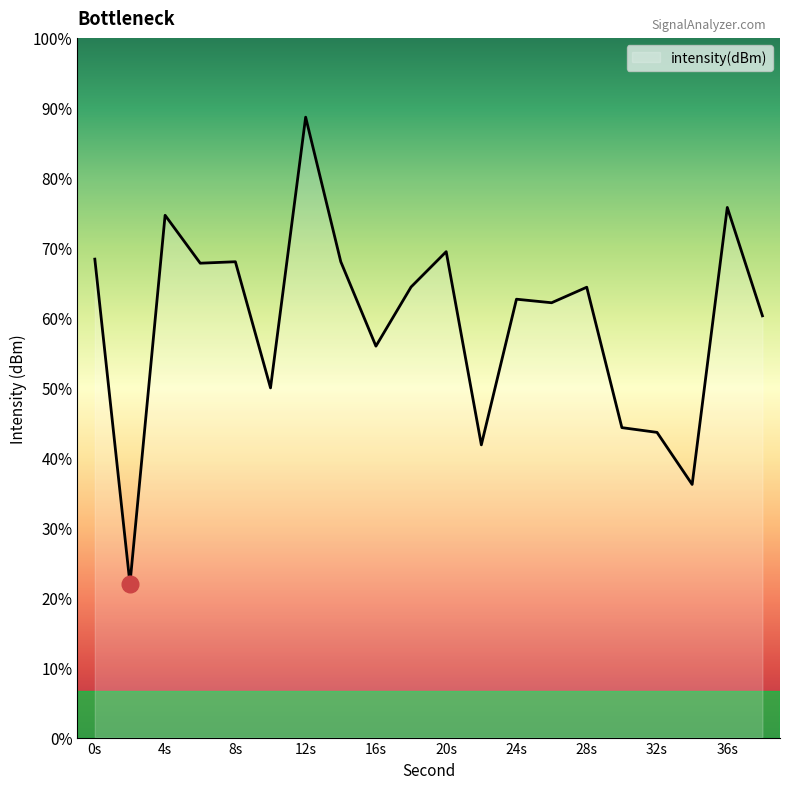

Rank the categories by value from lowest to highest.

2, 34, 22, 32, 30, 10, 16, 38, 26, 24, 28, 18, 6, 8, 14, 0, 20, 4, 36, 12